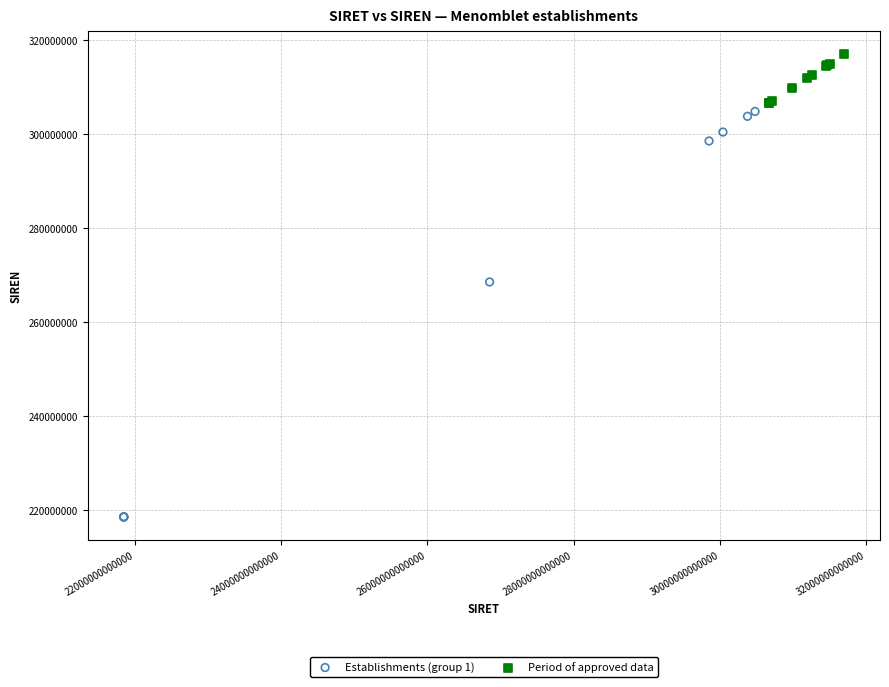

Which series reaches the minimum Y coordinate?

Establishments (group 1)